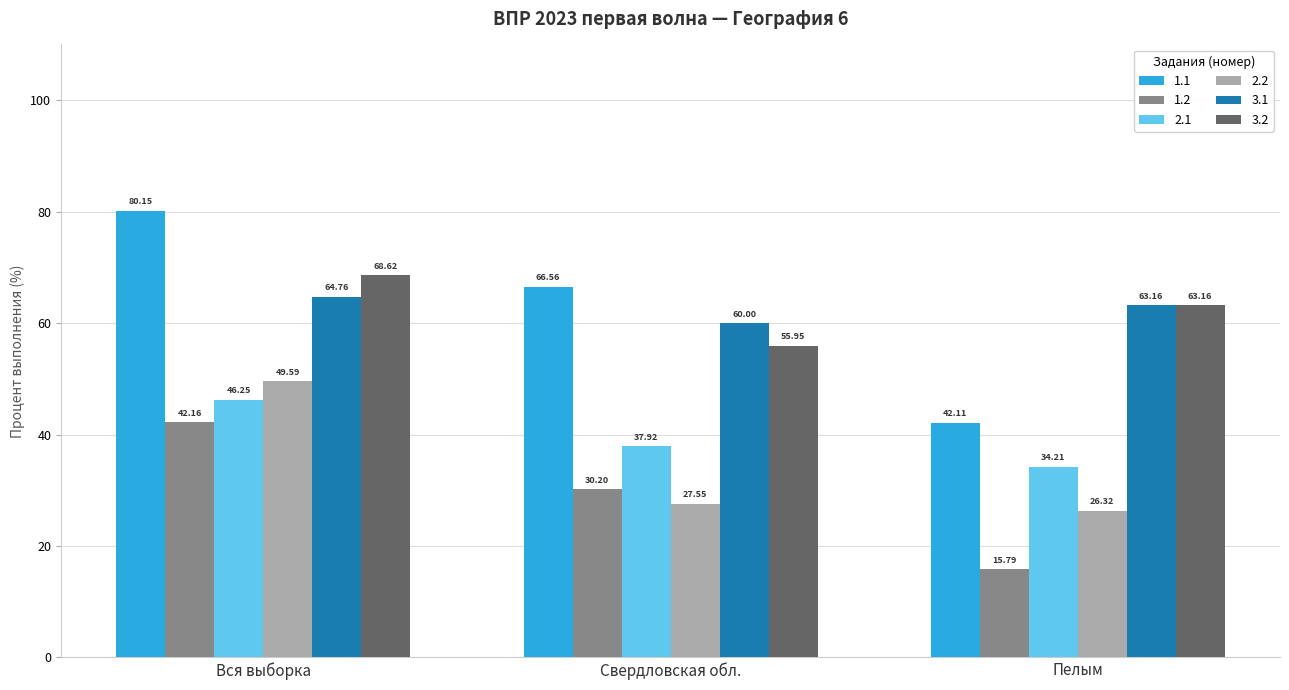

At which label does 2.1 reach its minimum?

Пелым